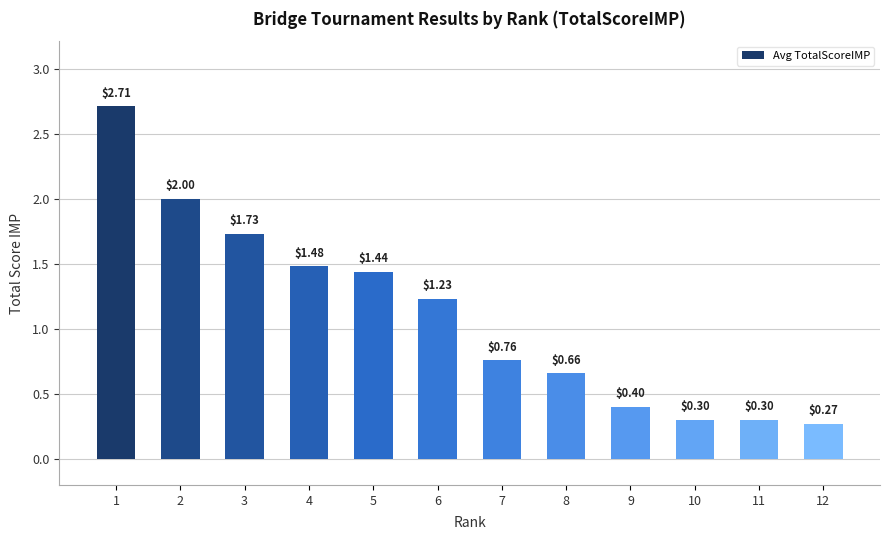

Which category has the highest value across all series?

1